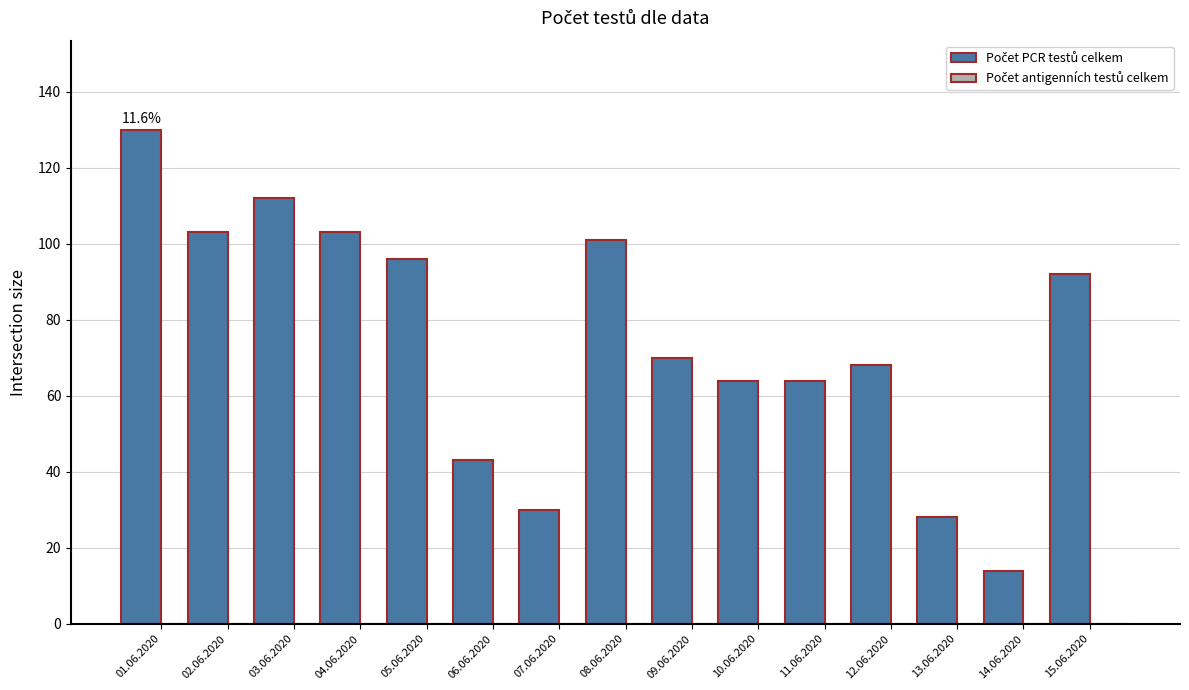

How many data points does each series have?

15